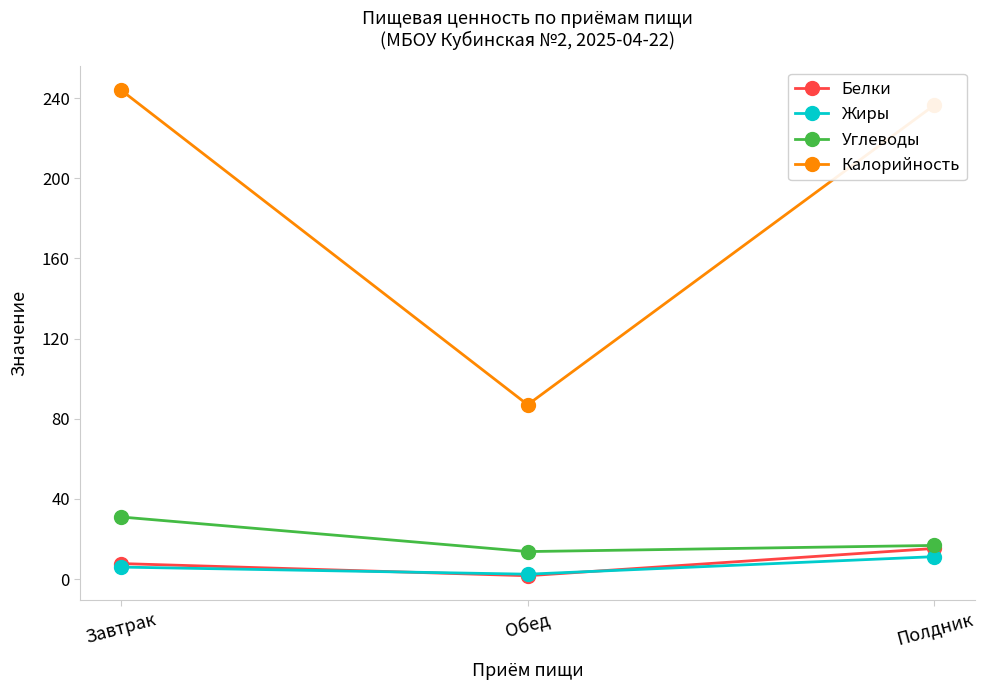

At which category does the chart reach its minimum across all series?

Обед